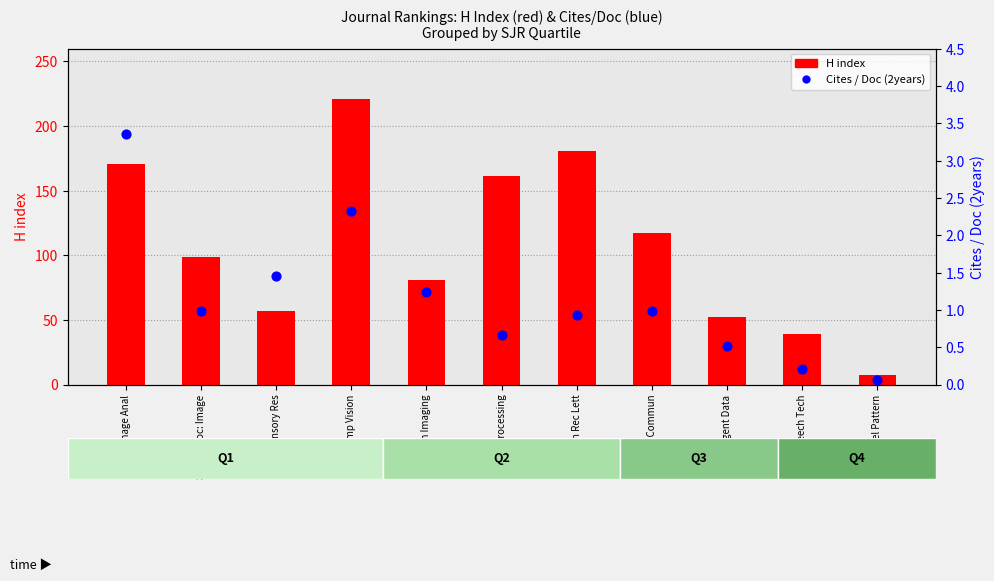

Which series has the widest spread of Y values?

H index